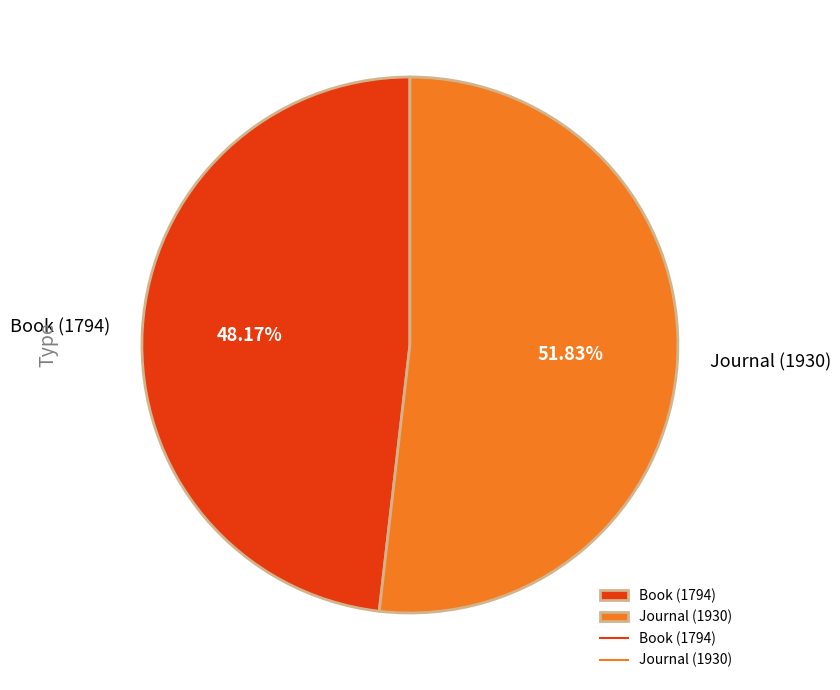

Is there any slice that represents more than half of the pie?

Yes